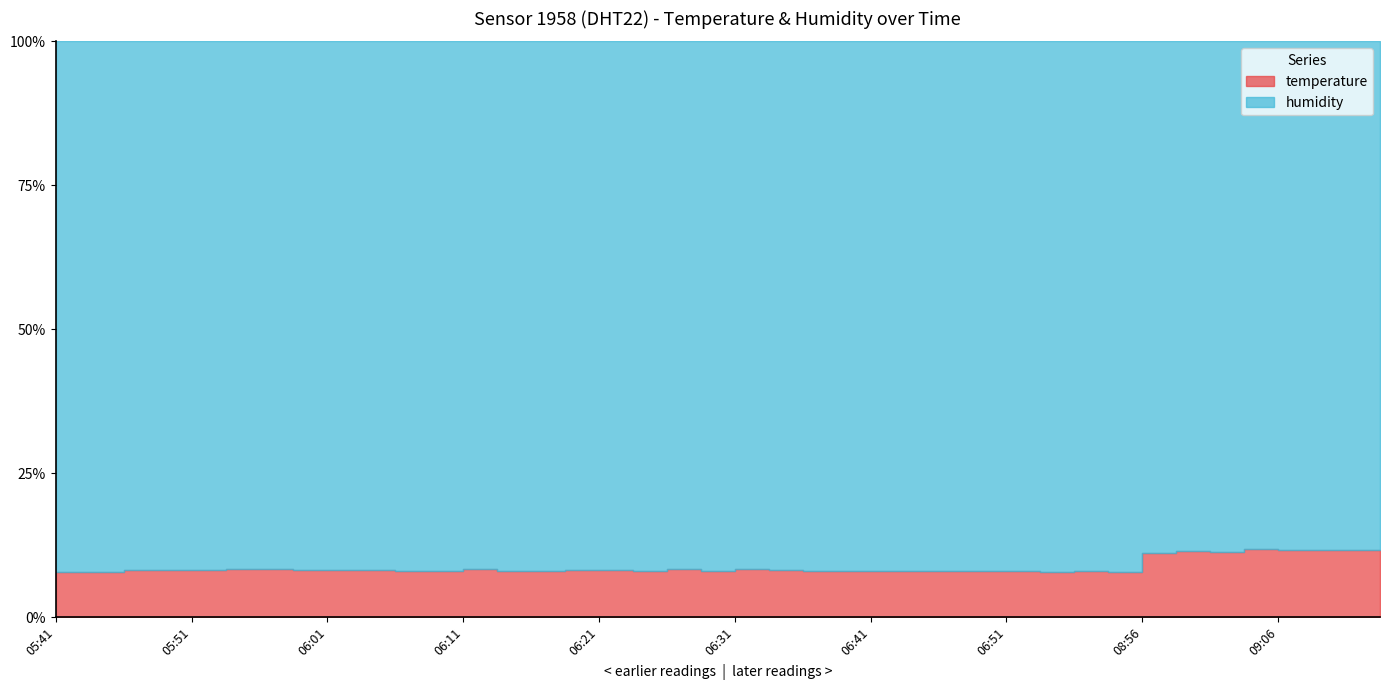

What is the difference between the highest and lowest values at 05:58?

56.3